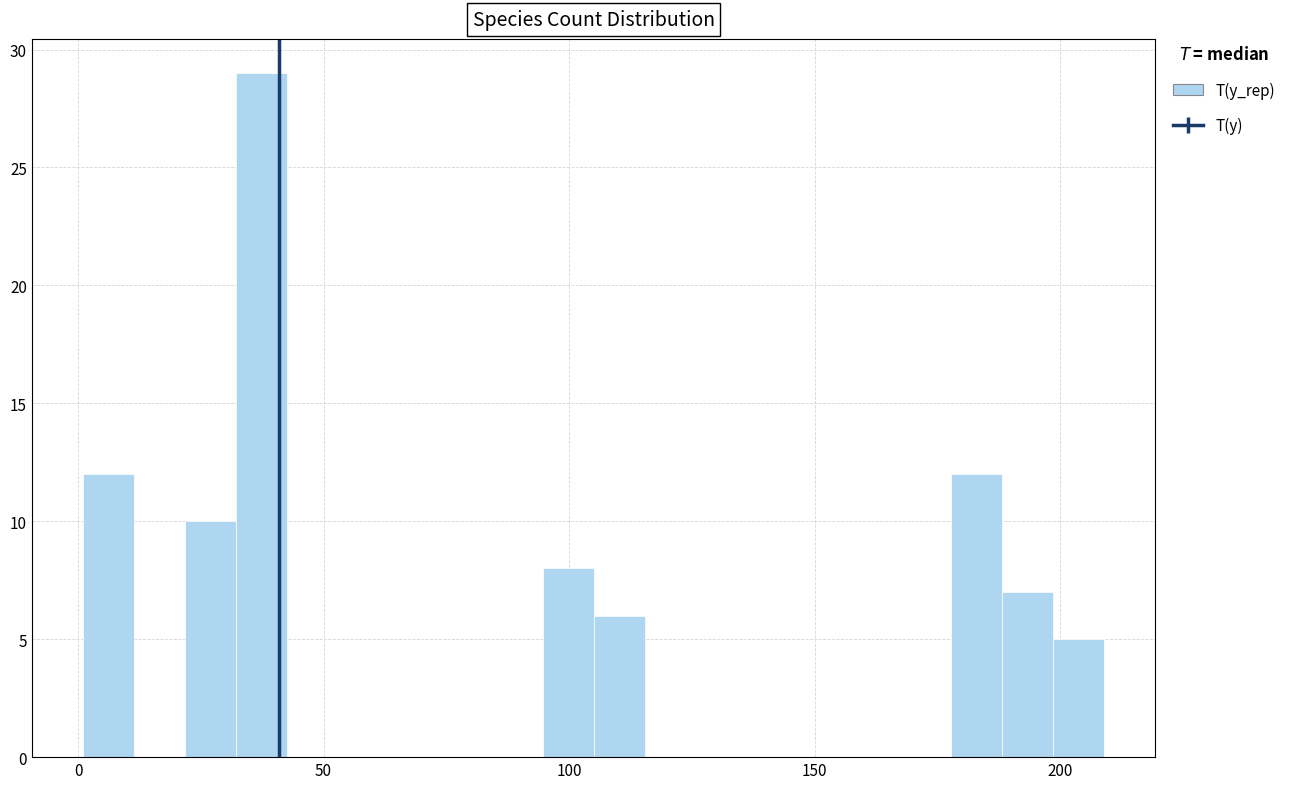

Read against the x-axis, roughly where is the centre of the tallest bar?

35